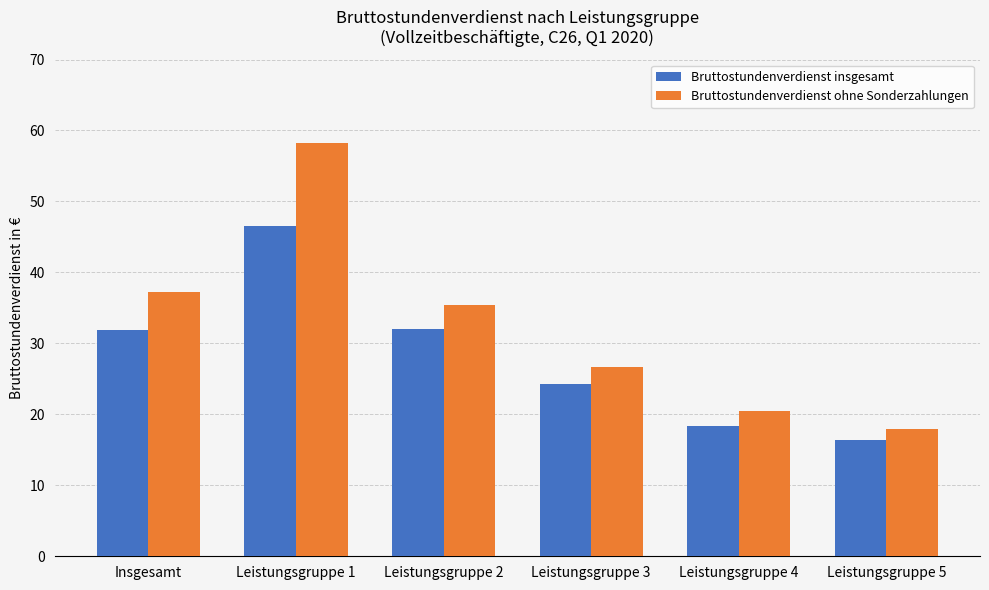

At Leistungsgruppe 4, list the series in order from smallest to largest.

Bruttostundenverdienst insgesamt, Bruttostundenverdienst ohne Sonderzahlungen